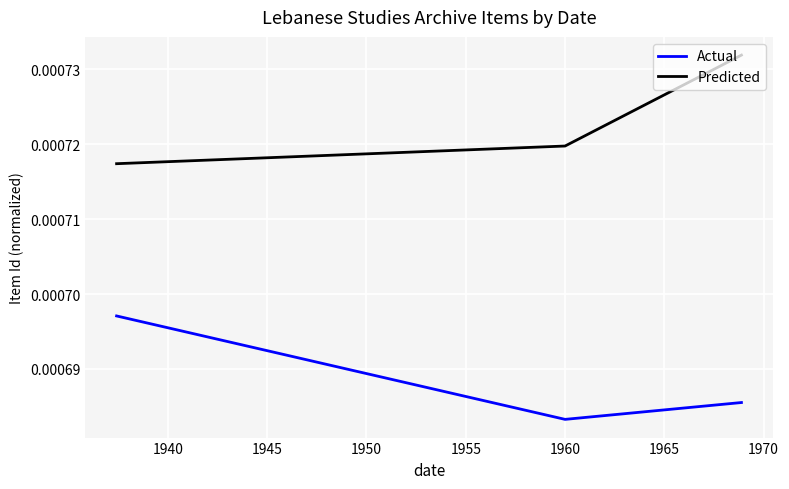

Rank the series by their average value, from highest to lowest.

Predicted, Actual